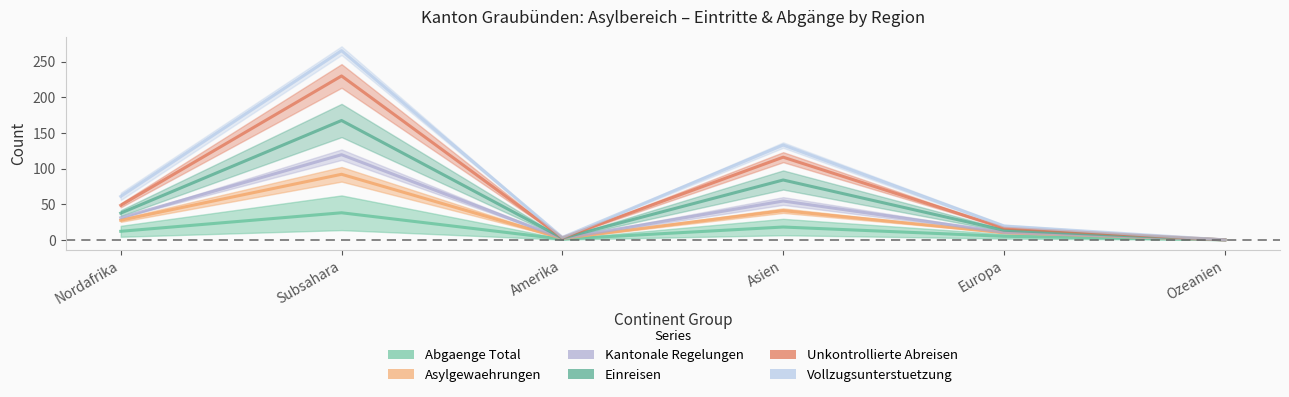

What is the highest value of the Asylgewaehrungen series?

119.5